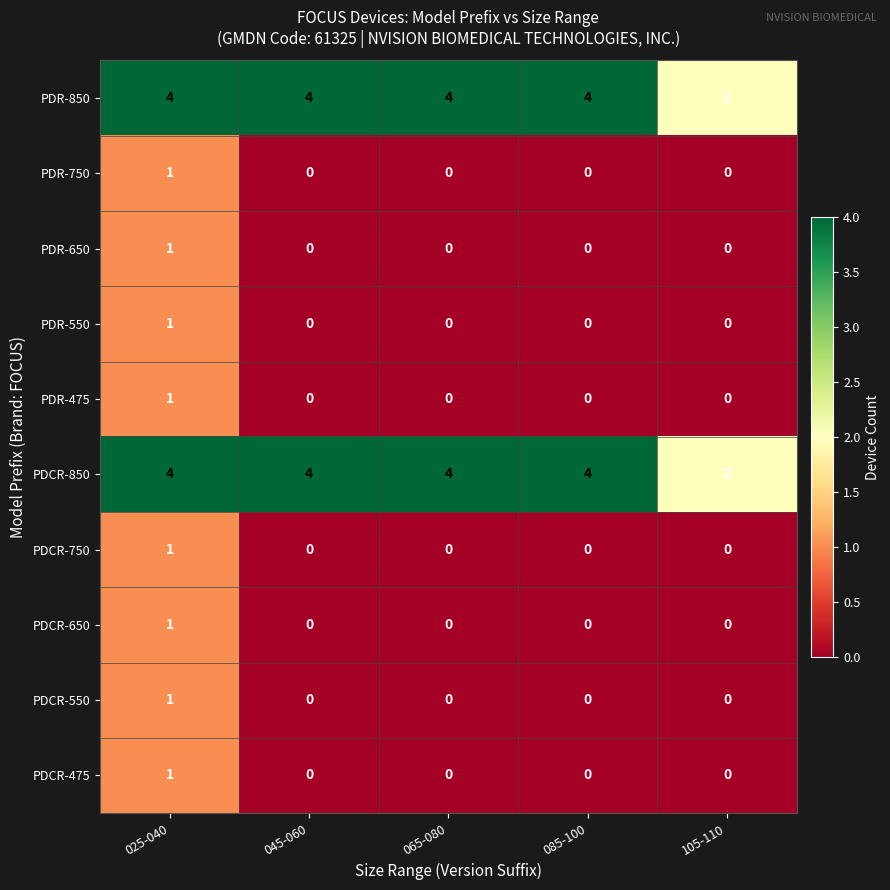

The value of PDCR-550 at 105-110 is 0. True or false?

True